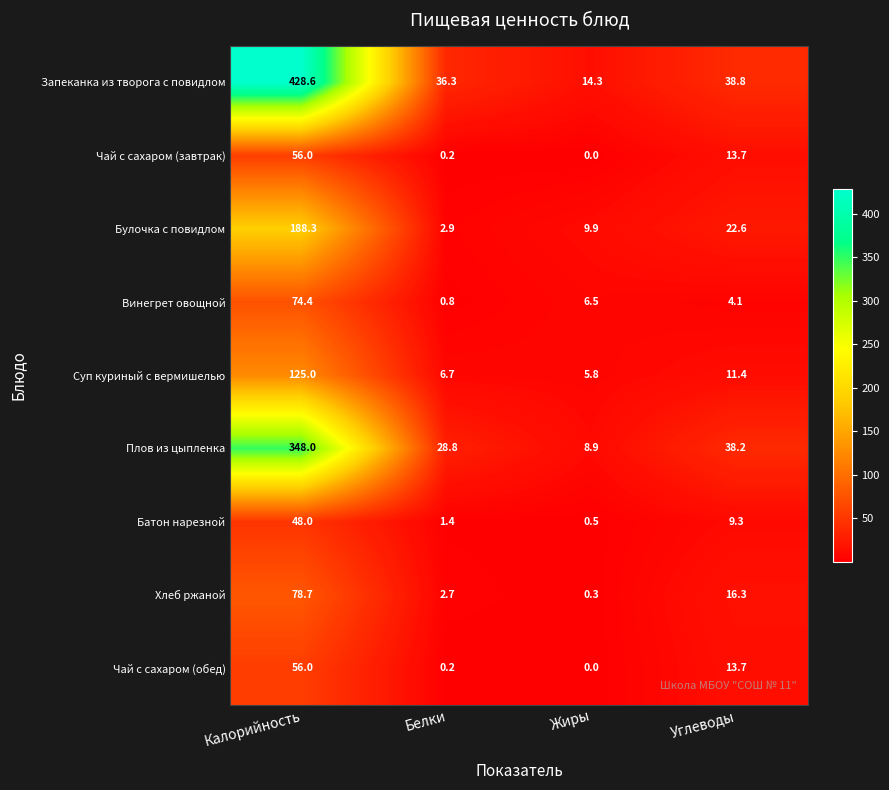

Which series has the widest spread of values?

Запеканка из творога с повидлом